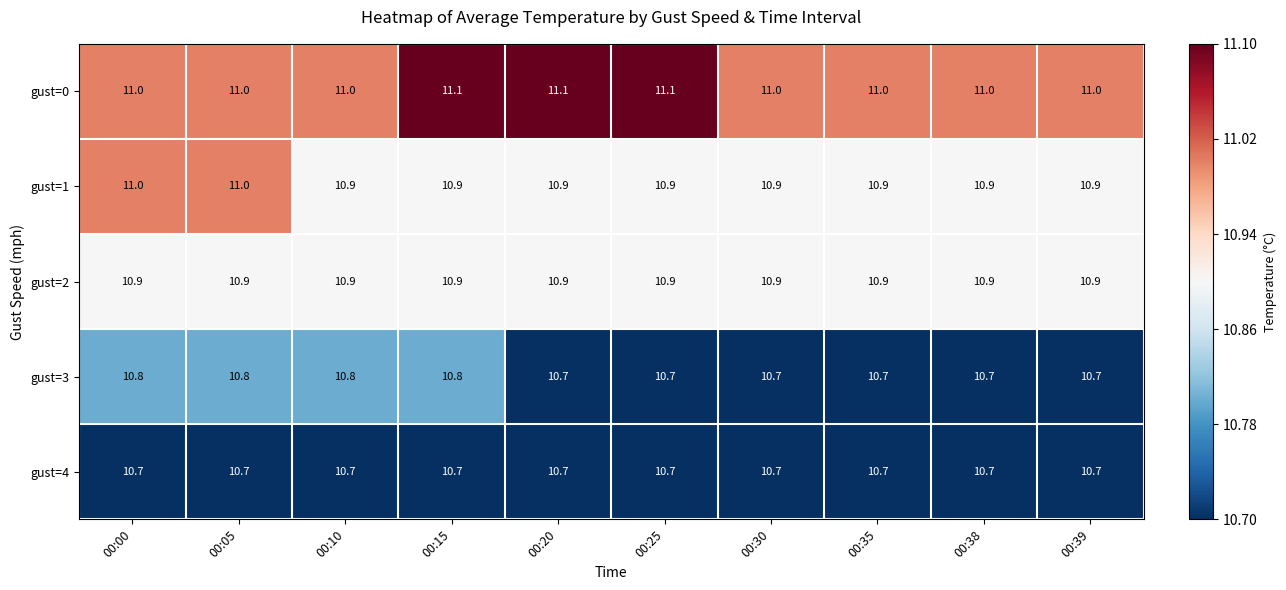

Between 00:20 and 00:38, which series saw the biggest shift?

gust=0